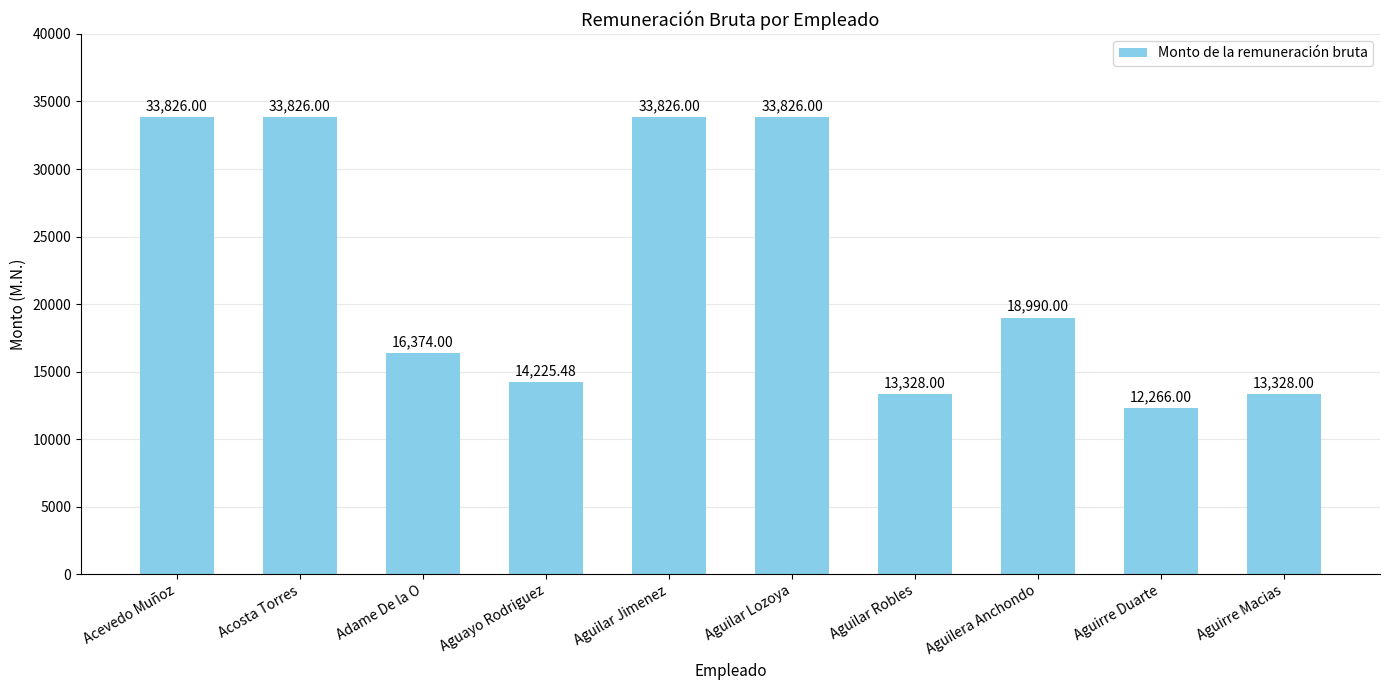

The chart shows a value of 33826.0 at Aguilar Jimenez. True or false?

True